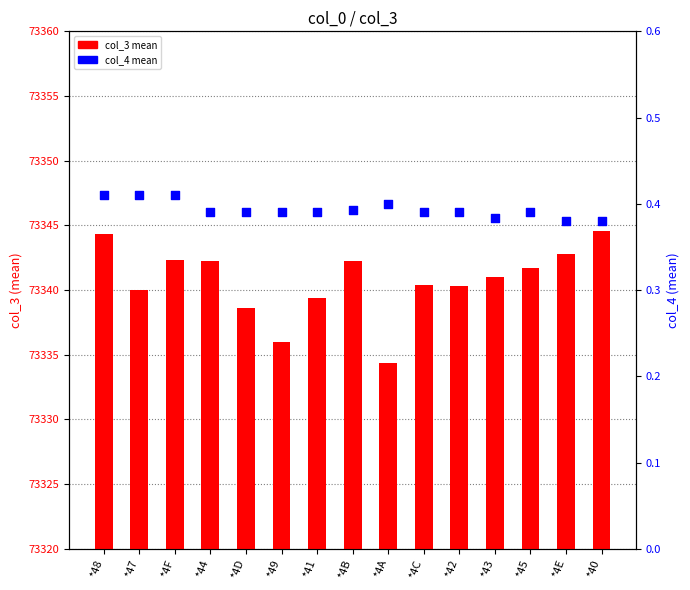

At how many categories does at least one series exceed 70216?

15